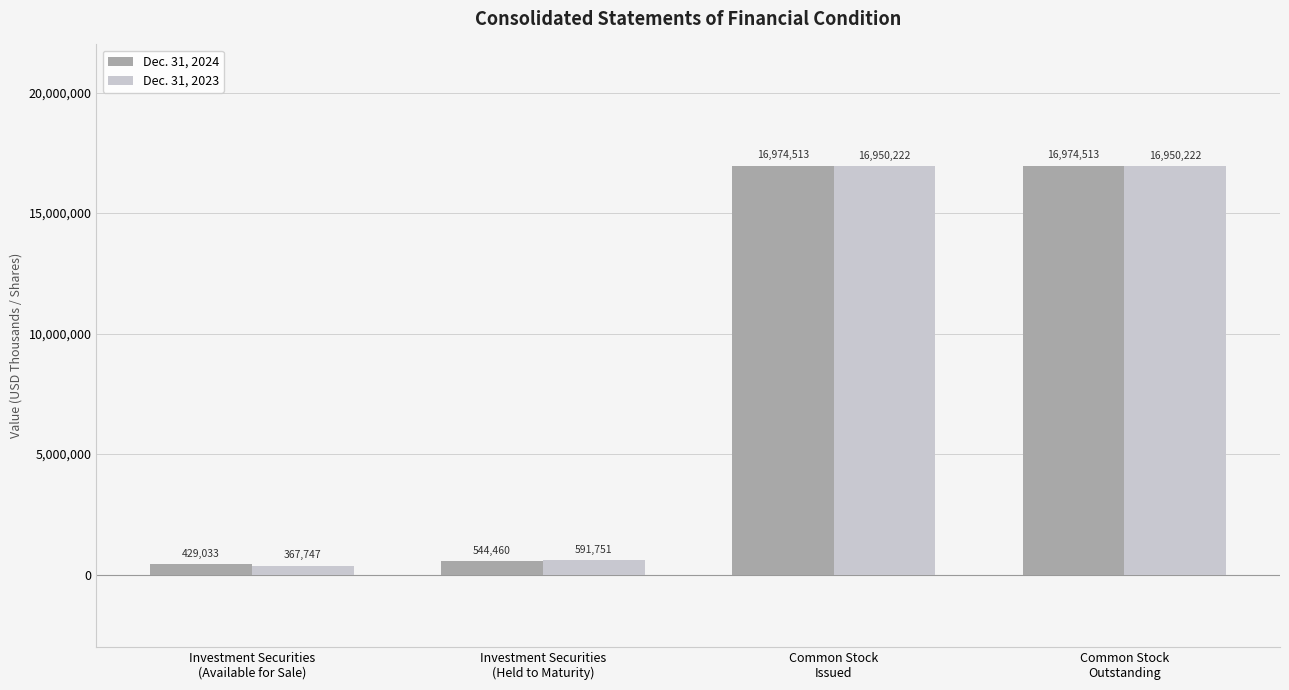

Which series has the largest total across all categories?

Dec. 31, 2024